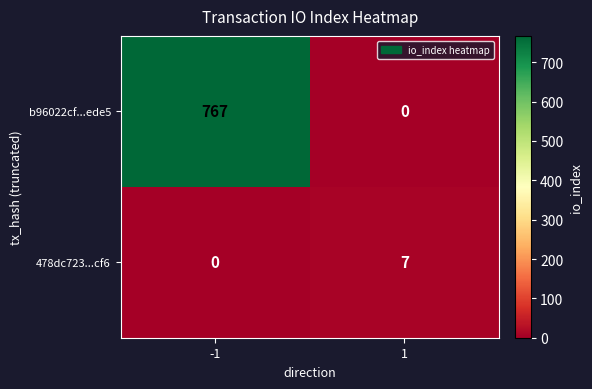

What is the spread (max minus min) of values at 1?

7